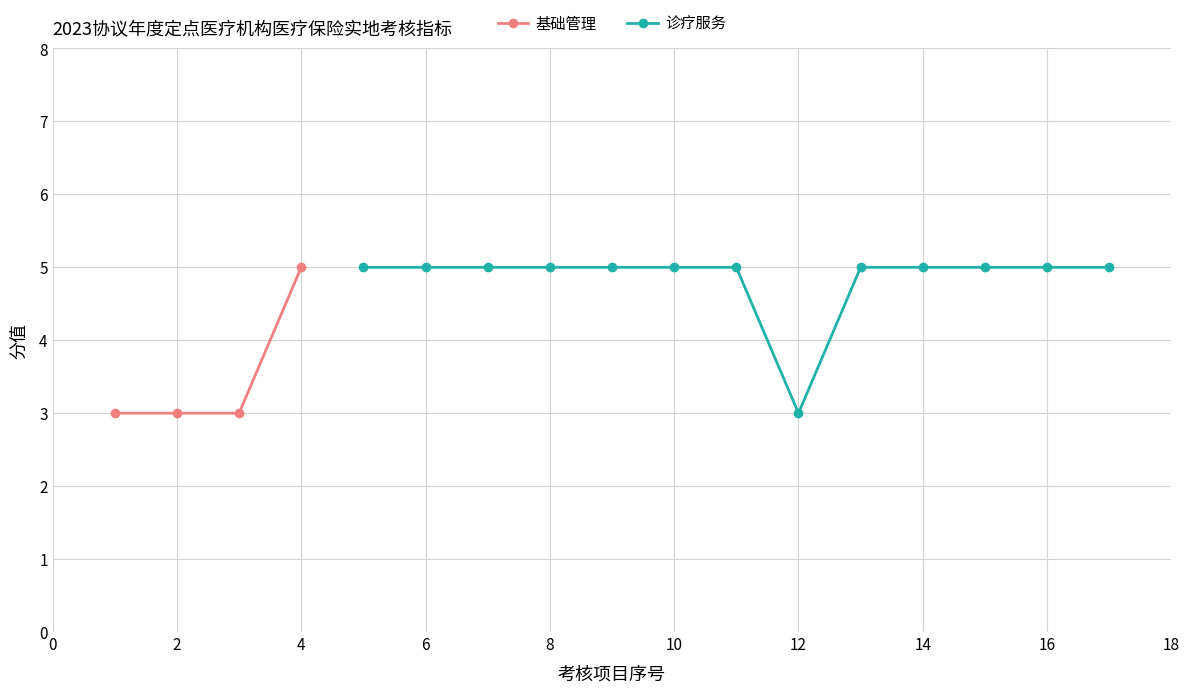

How many categories are shown in the chart?

4